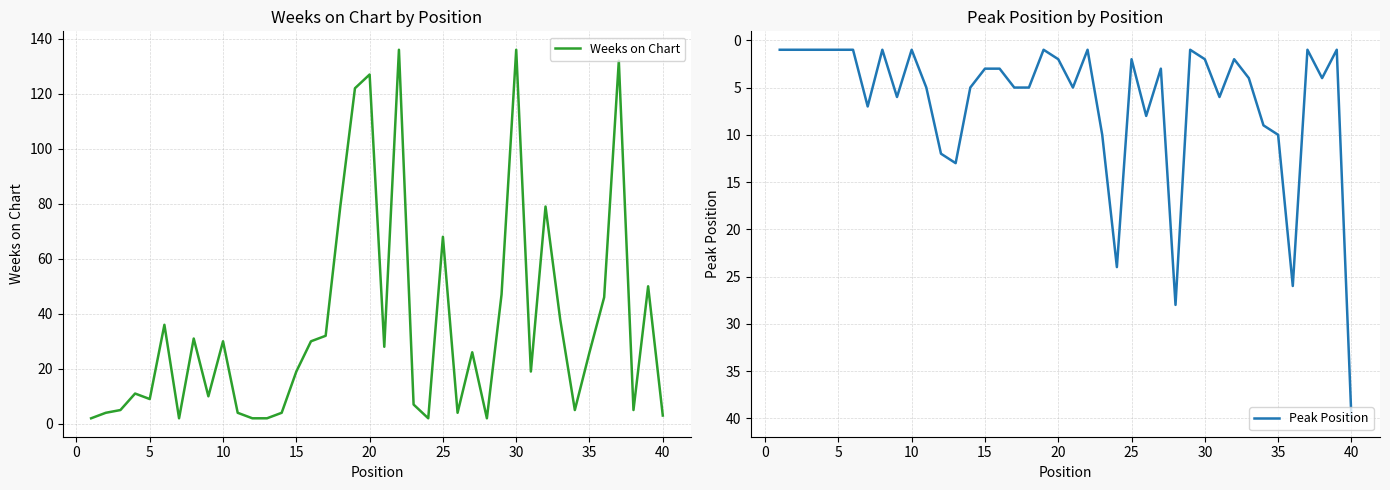

Rank the series by their average value, from highest to lowest.

Weeks on Chart, Peak Position